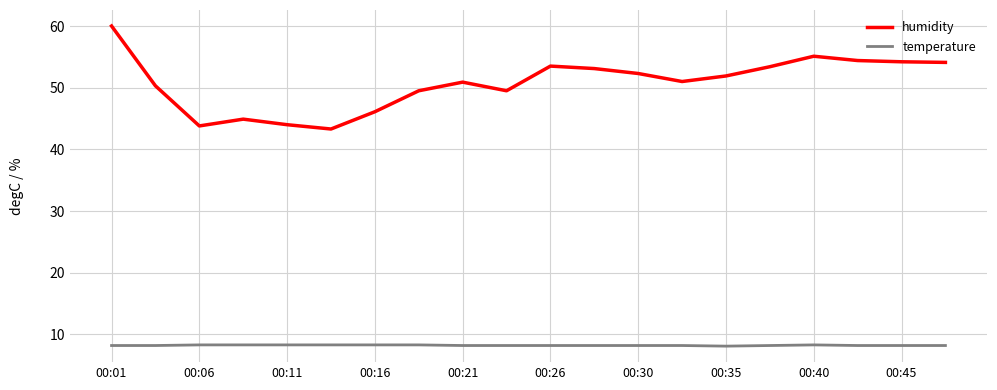

True or false: humidity and temperature intersect in this chart.

False